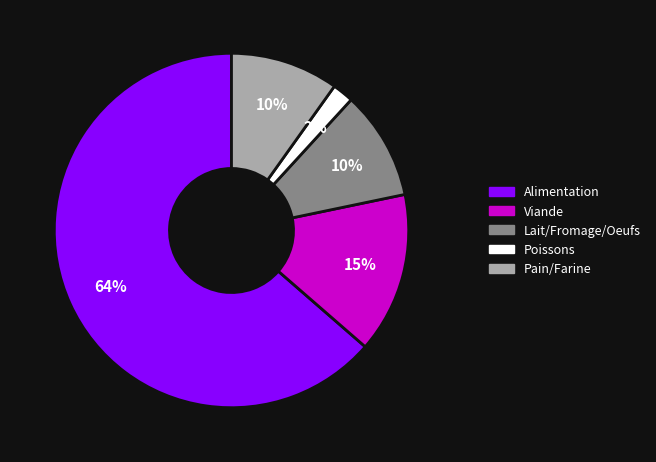

Is there a majority slice in this chart?

Yes